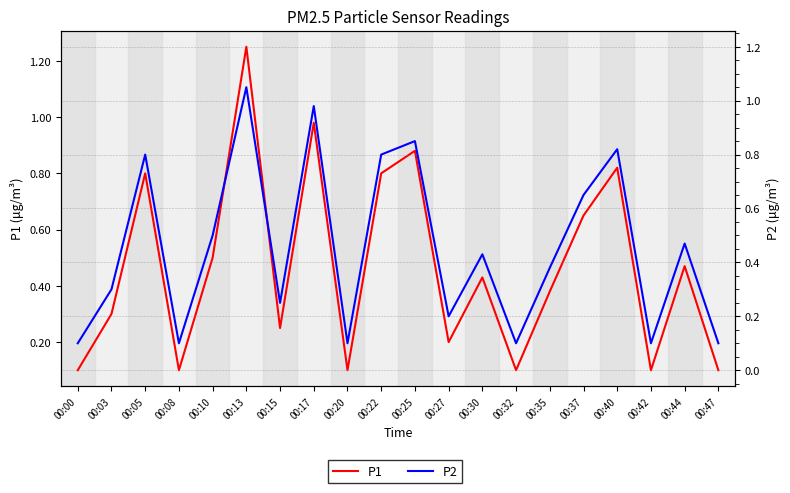

Which label corresponds to the largest value in the chart?

00:13